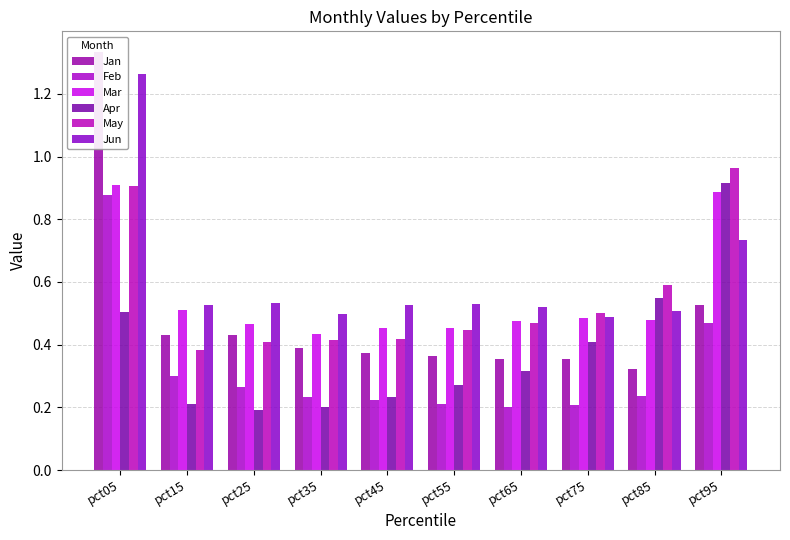

What is the smallest value displayed?

0.2